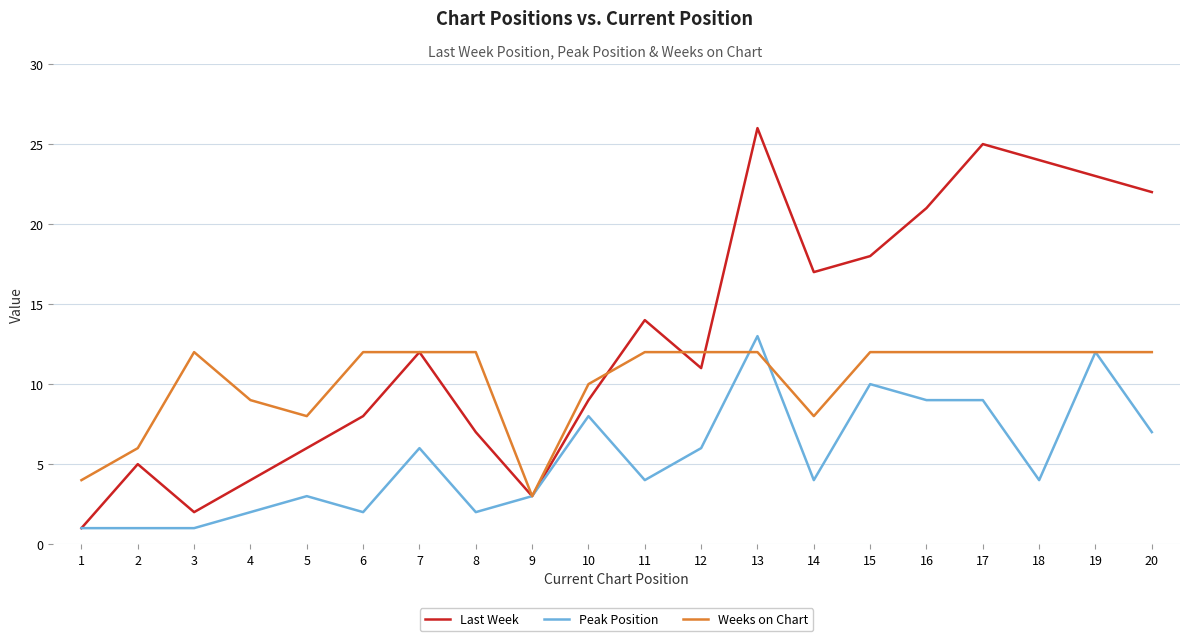

What is the smallest value displayed?

1